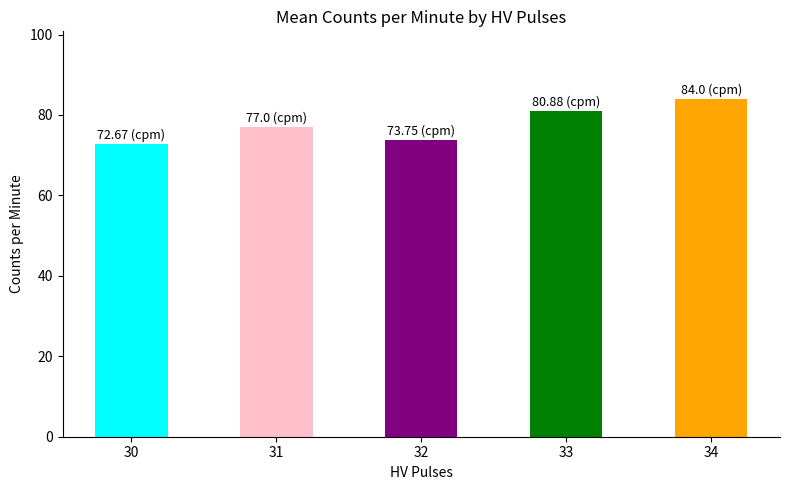

What is the difference between the values at 34 and 30?

11.3